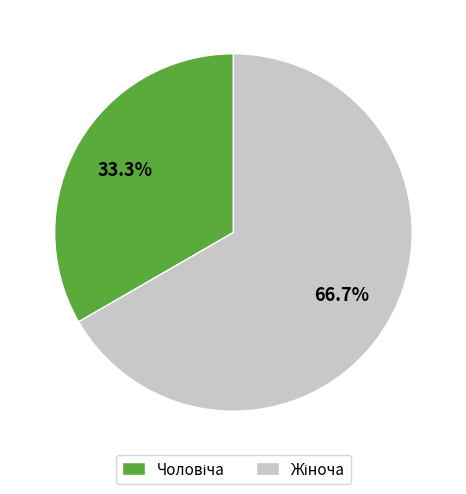

Is there a majority slice in this chart?

Yes